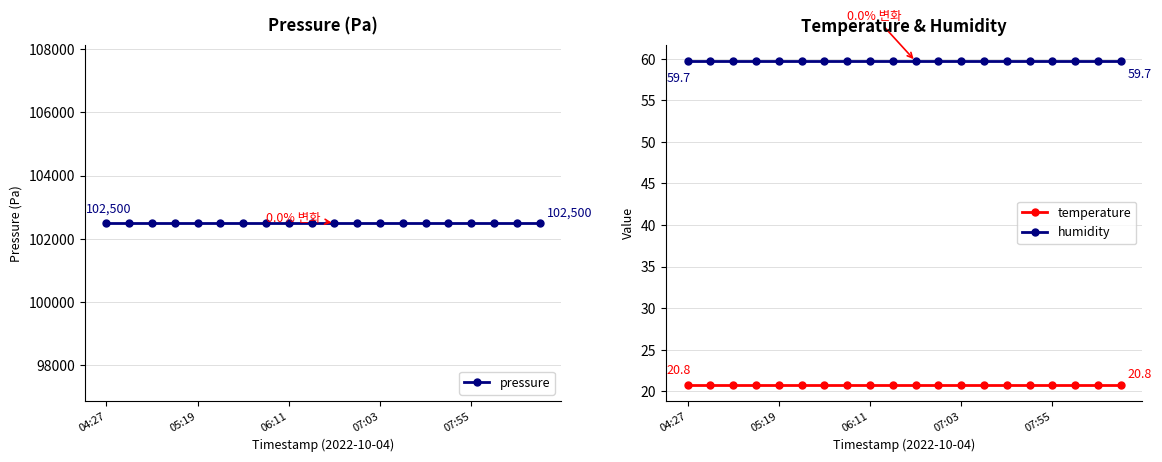

Is this an area chart (filled region under the line)?

No